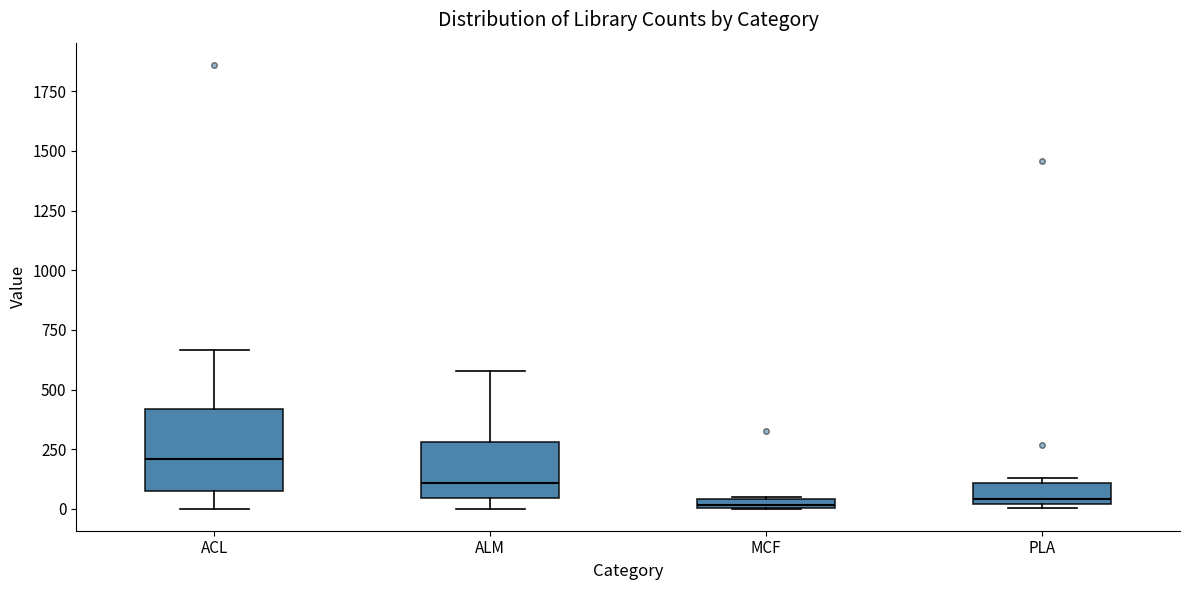

Comparing the boxes themselves (not the whiskers), which one is the tallest?

ACL